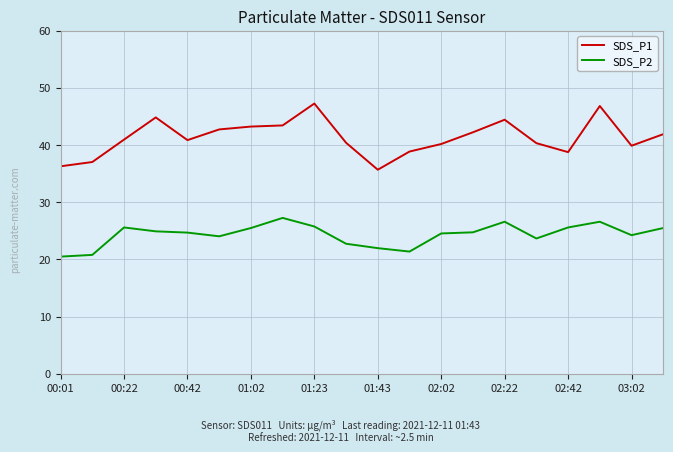

Rank the series by their maximum value, from lowest to highest.

SDS_P2, SDS_P1